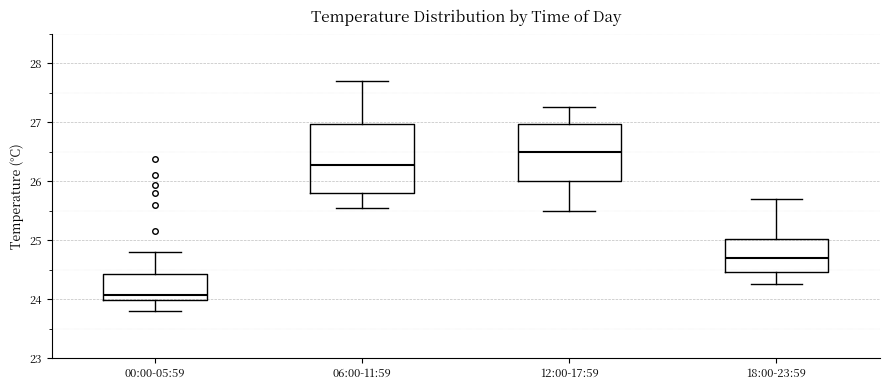

Which box's median line is the lowest?

00:00-05:59